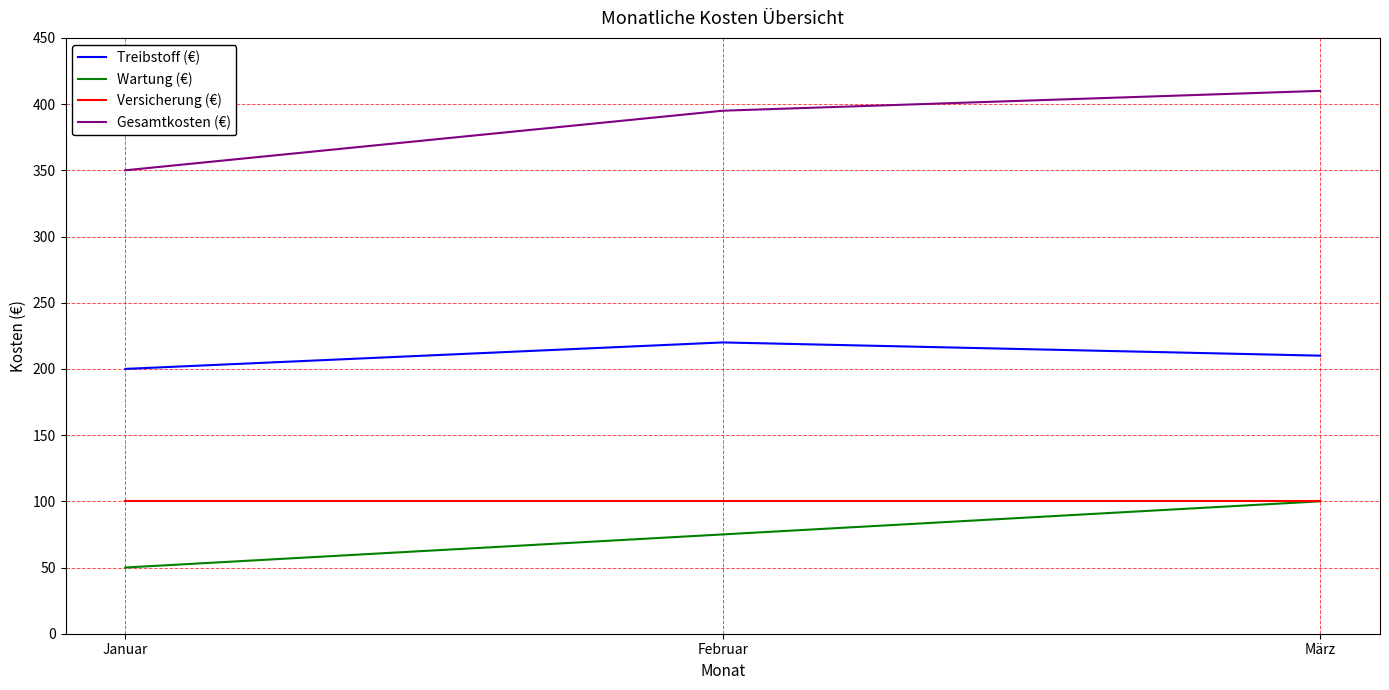

Which category has the lowest value across all series?

Januar